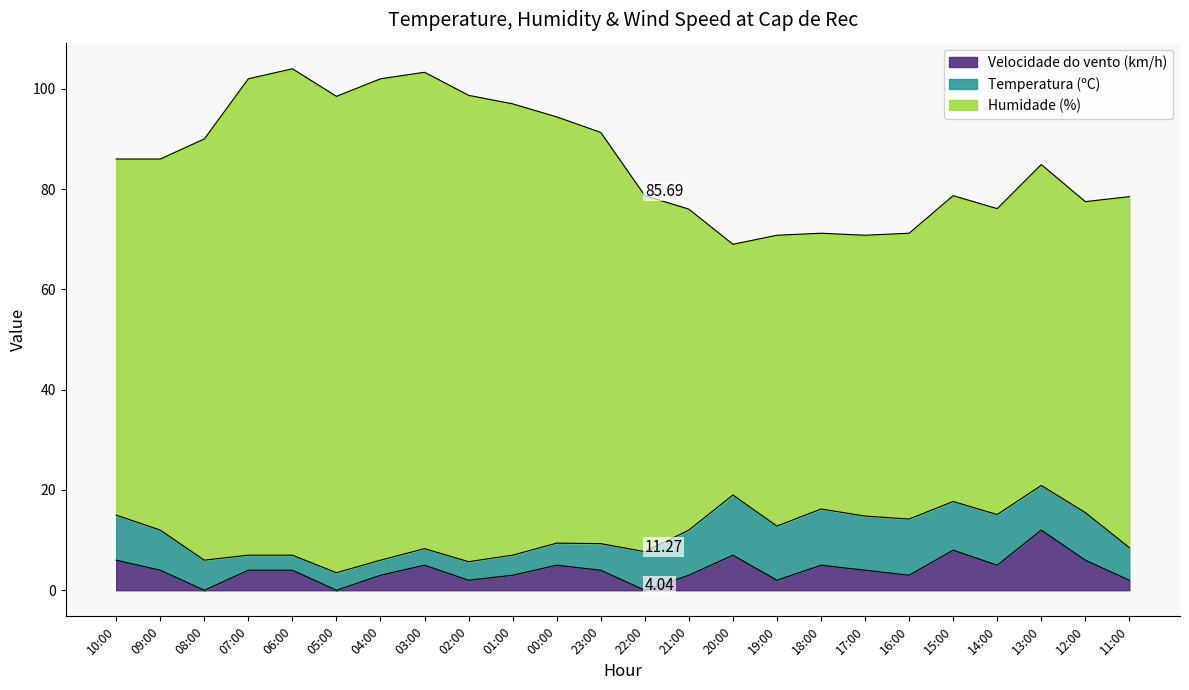

Reading left to right, list all the values displayed in this chart.

Temperatura (ºC): 10:00=9.0	09:00=8.0	08:00=6.0	07:00=3.0	06:00=3.0	05:00=3.5	04:00=3.0	03:00=3.3	02:00=3.7	01:00=4.0	00:00=4.4	23:00=5.3	22:00=7.7	21:00=9.0	20:00=12.0	19:00=10.8	18:00=11.2	17:00=10.8	16:00=11.2	15:00=9.7	14:00=10.1	13:00=8.9	12:00=9.5	11:00=6.5
Humidade (%): 10:00=71.0	09:00=74.0	08:00=84.0	07:00=95.0	06:00=97.0	05:00=95.0	04:00=96.0	03:00=95.0	02:00=93.0	01:00=90.0	00:00=85.0	23:00=82.0	22:00=71.0	21:00=64.0	20:00=50.0	19:00=58.0	18:00=55.0	17:00=56.0	16:00=57.0	15:00=61.0	14:00=61.0	13:00=64.0	12:00=62.0	11:00=70.0
Velocidade do vento (km/h): 10:00=6.0	09:00=4.0	08:00=0.0	07:00=4.0	06:00=4.0	05:00=0.0	04:00=3.0	03:00=5.0	02:00=2.0	01:00=3.0	00:00=5.0	23:00=4.0	22:00=0.0	21:00=3.0	20:00=7.0	19:00=2.0	18:00=5.0	17:00=4.0	16:00=3.0	15:00=8.0	14:00=5.0	13:00=12.0	12:00=6.0	11:00=2.0